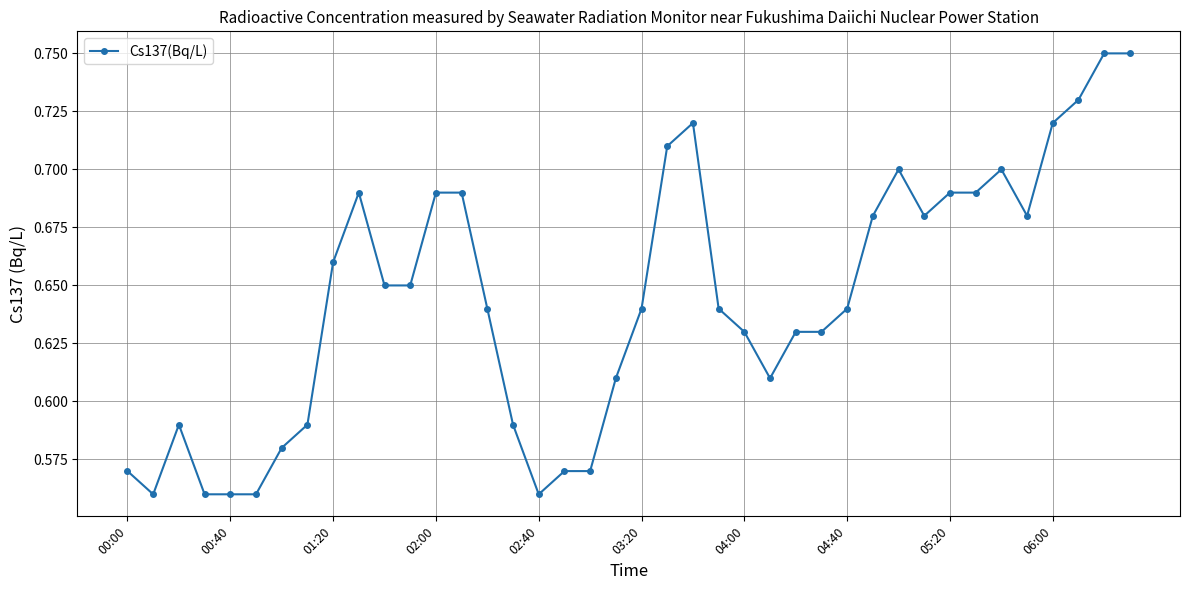

True or false: the data has more than 2 interior local peaks.

True